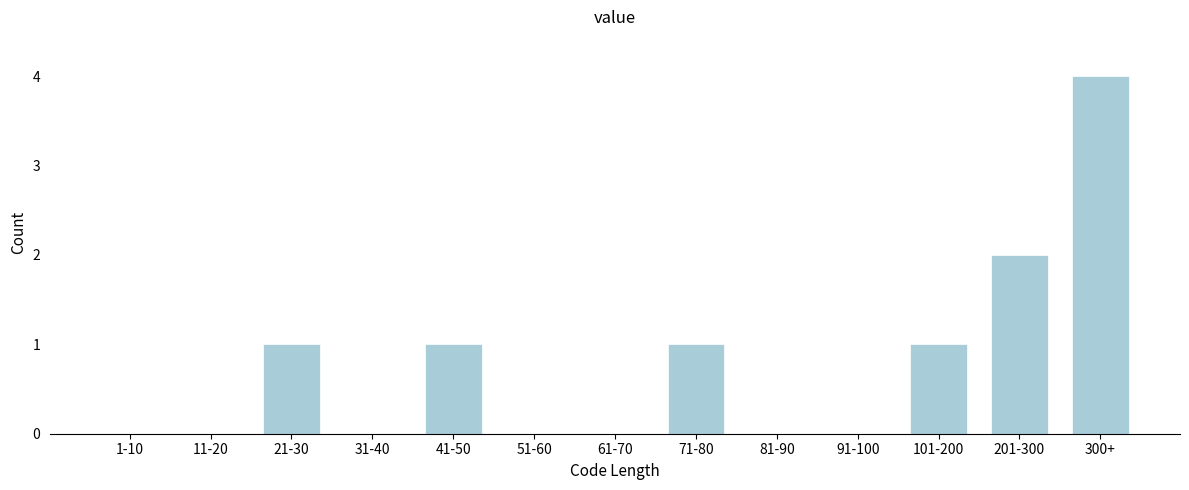

Reading left to right, transcribe all the data shown in this chart.

1-10=0	11-20=0	21-30=1	31-40=0	41-50=1	51-60=0	61-70=0	71-80=1	81-90=0	91-100=0	101-200=1	201-300=2	300+=4